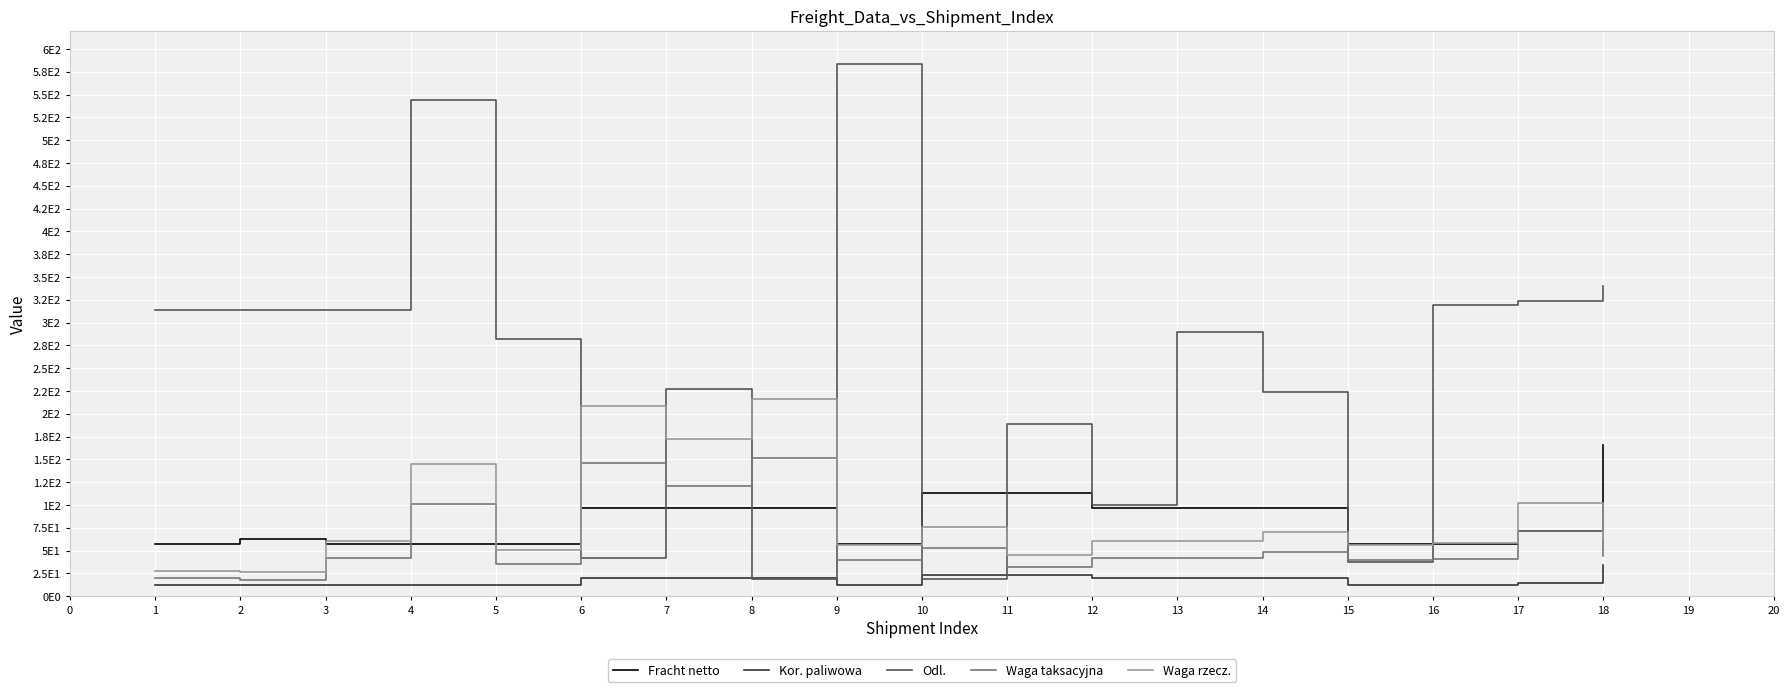

What is the greatest value displayed?

583.0